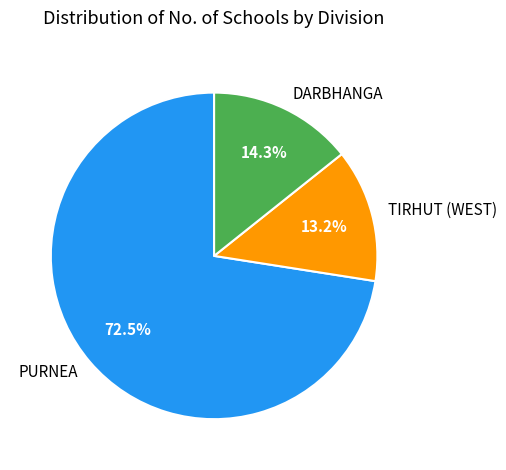

Which slice is the largest?

PURNEA